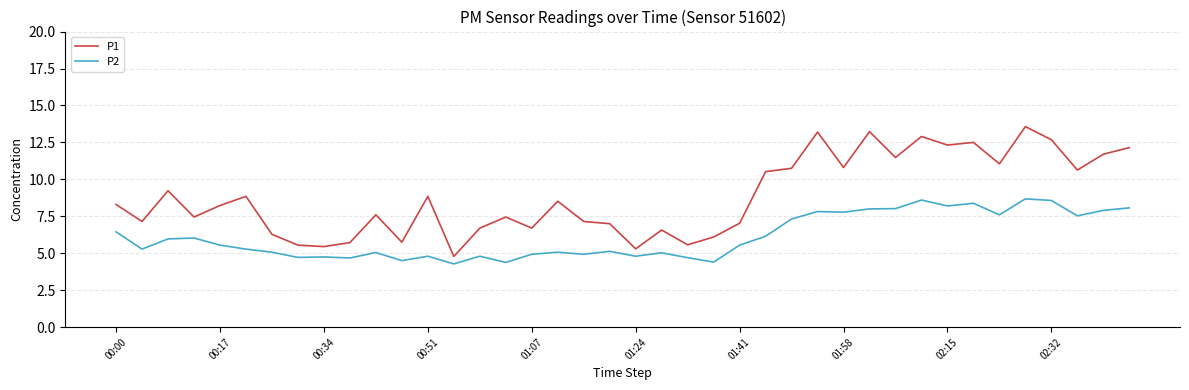

What is the average value of the P1 series?

8.8